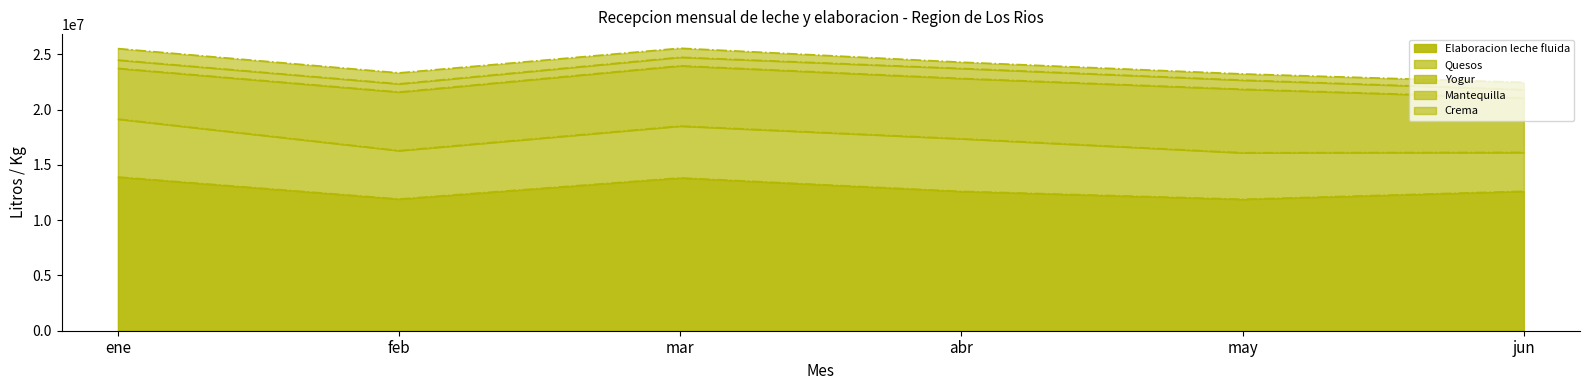

How many lines are shown in the chart?

5